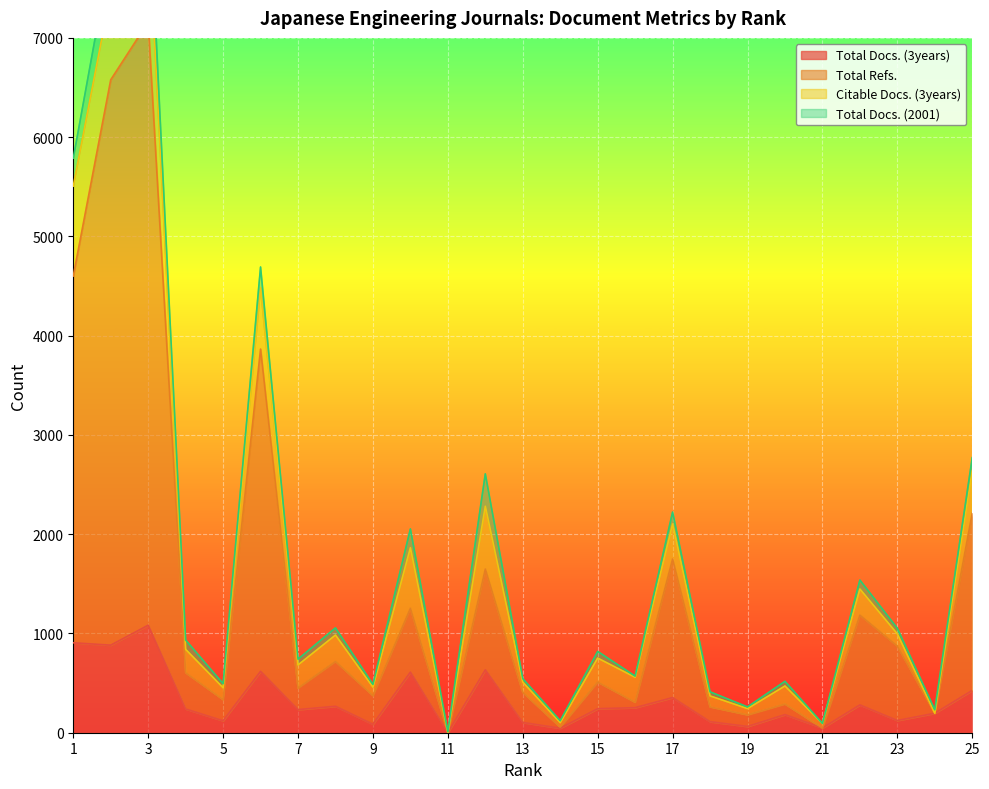

Which category has the highest value across all series?

3